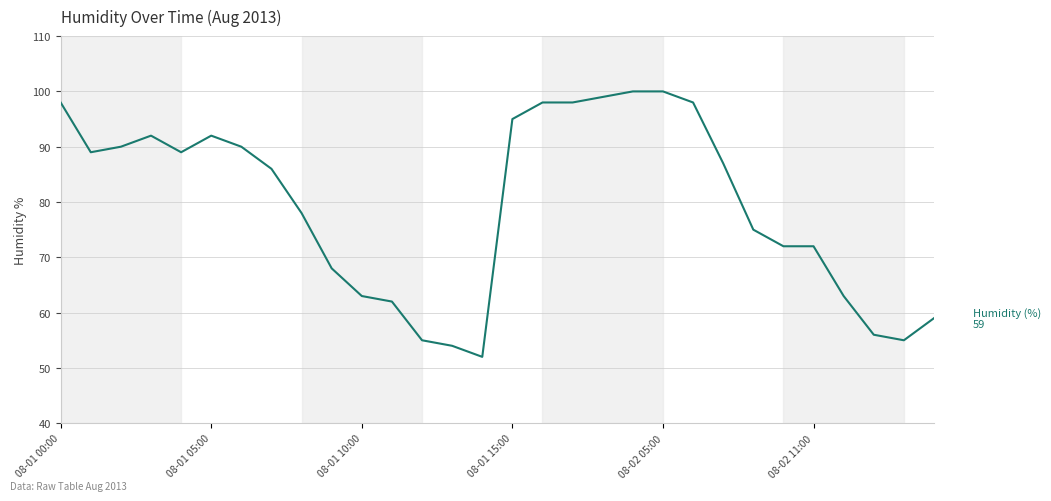

True or false: there are more than 0 points higher than both neighbors.

True